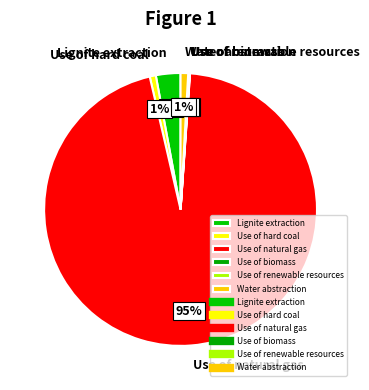

To the nearest percent, what is the difference between the largest and smallest slice percentages?

95%